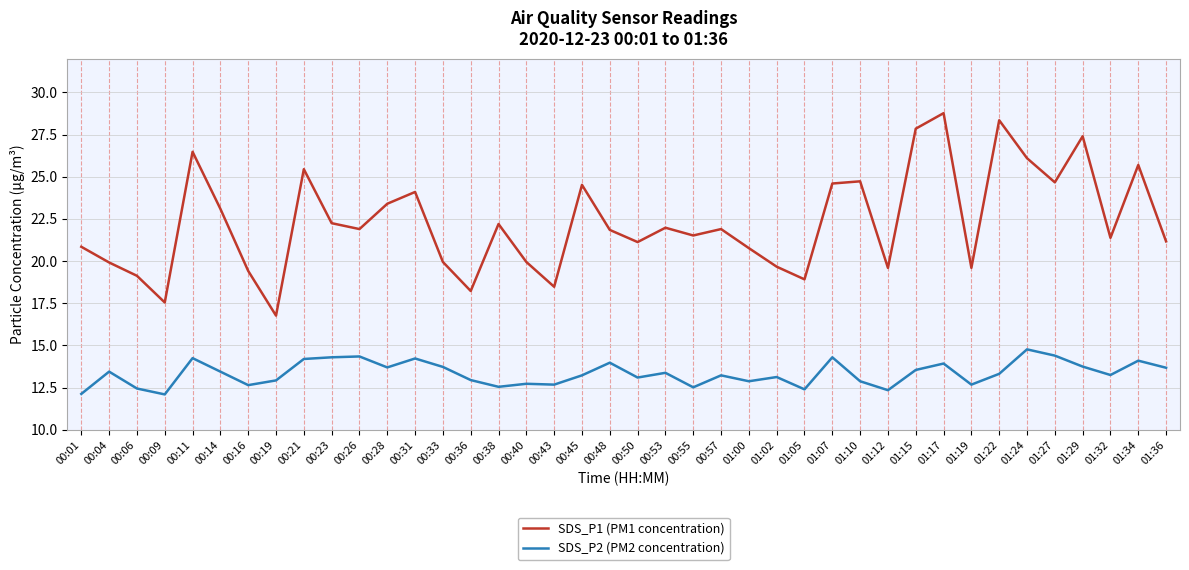

Is the value of SDS_P2 (PM2 concentration) at 00:19 greater than the value of SDS_P1 (PM1 concentration) at 00:50?

No